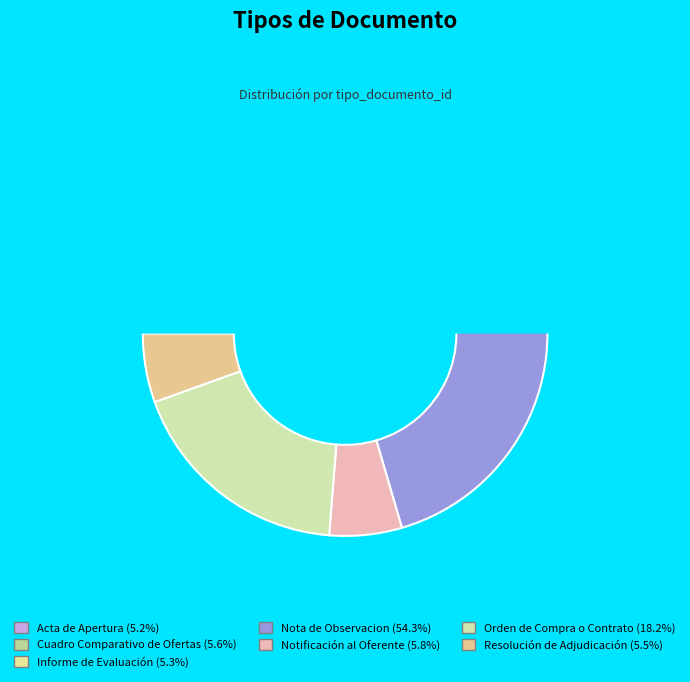

To the nearest percent, what is the difference between the largest and smallest slice percentages?

49%